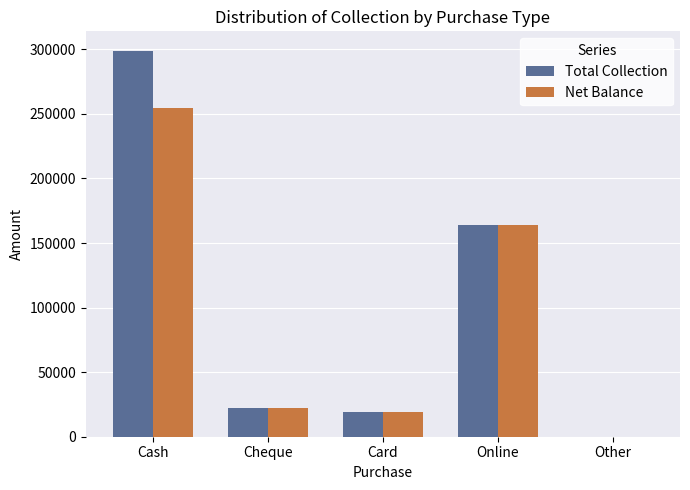

Reading left to right, what are all the values shown in this chart?

Total Collection: 299000	22000	19380	164000	0
Net Balance: 254740	22000	19380	164000	0